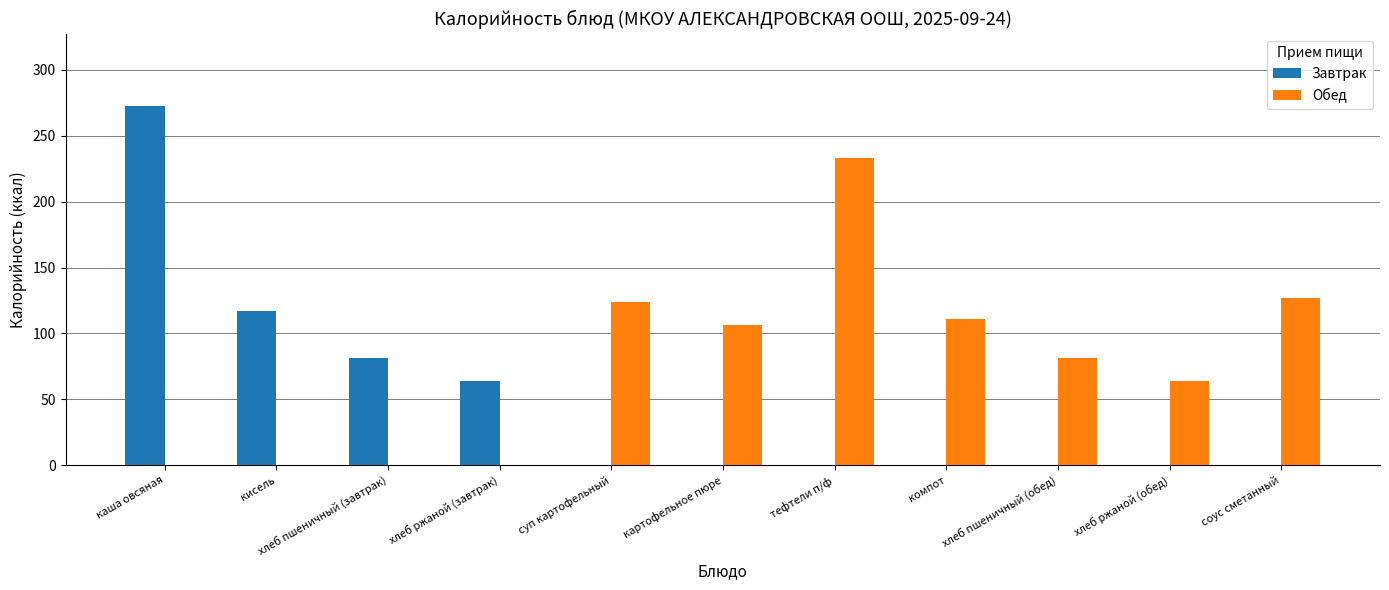

The Обед series shows 81 at хлеб пшеничный (обед). True or false?

True